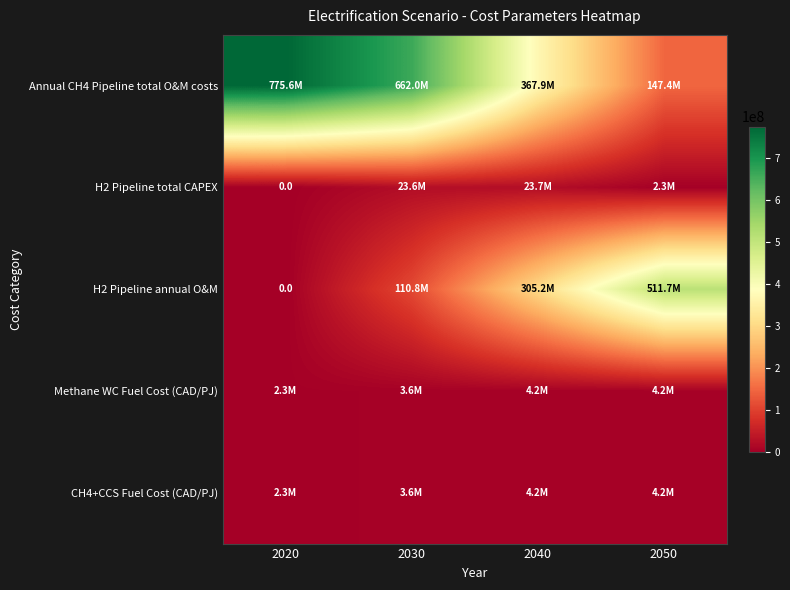

Is it true that CH4+CCS Fuel Cost (CAD/PJ) equals 1624732.6 at 2040?

False